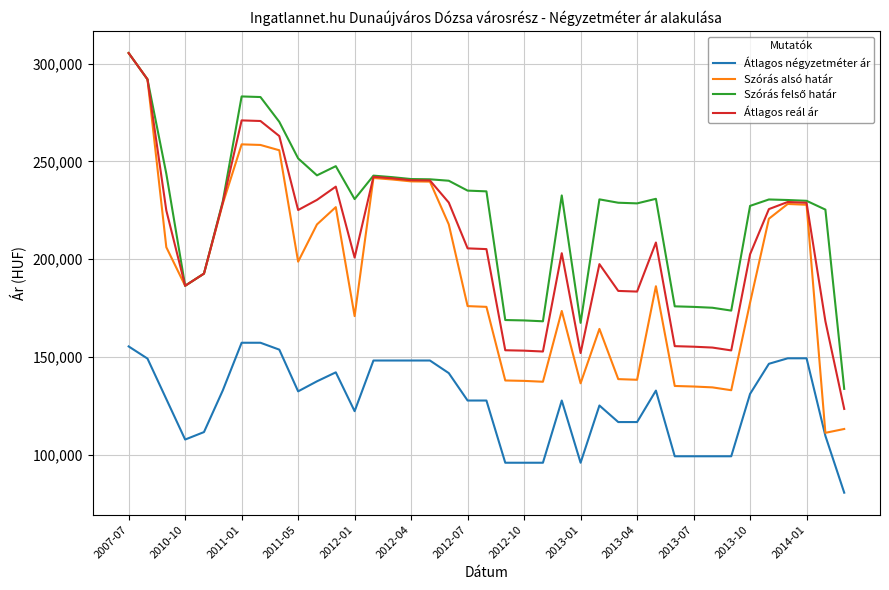

Which series has the widest spread of values?

Szórás alsó határ